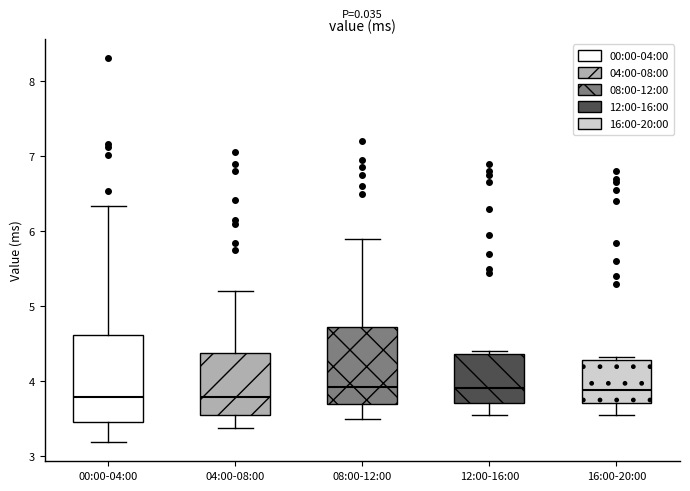

Where is the upper edge of the box for 16:00-20:00 on the y-axis? The values are not printed on the chart, so give them approximately, as read against the axis.

4.3